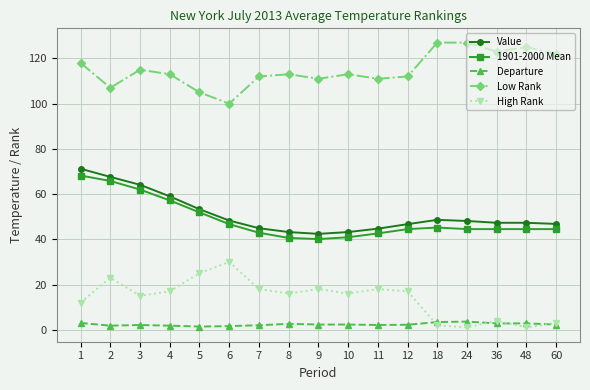

What is the highest value of the Low Rank series?

127.0